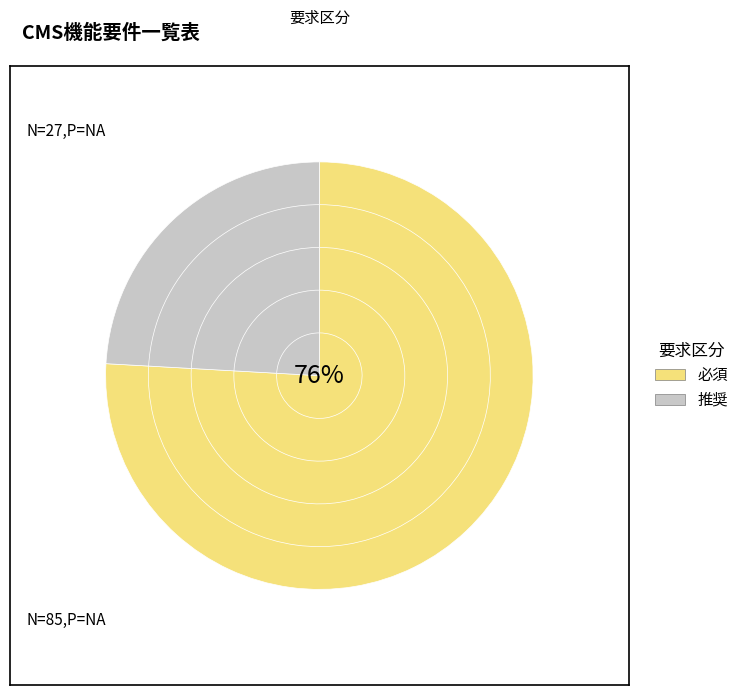

To the nearest percent, what is the combined percentage of 必須 and 推奨?

100%